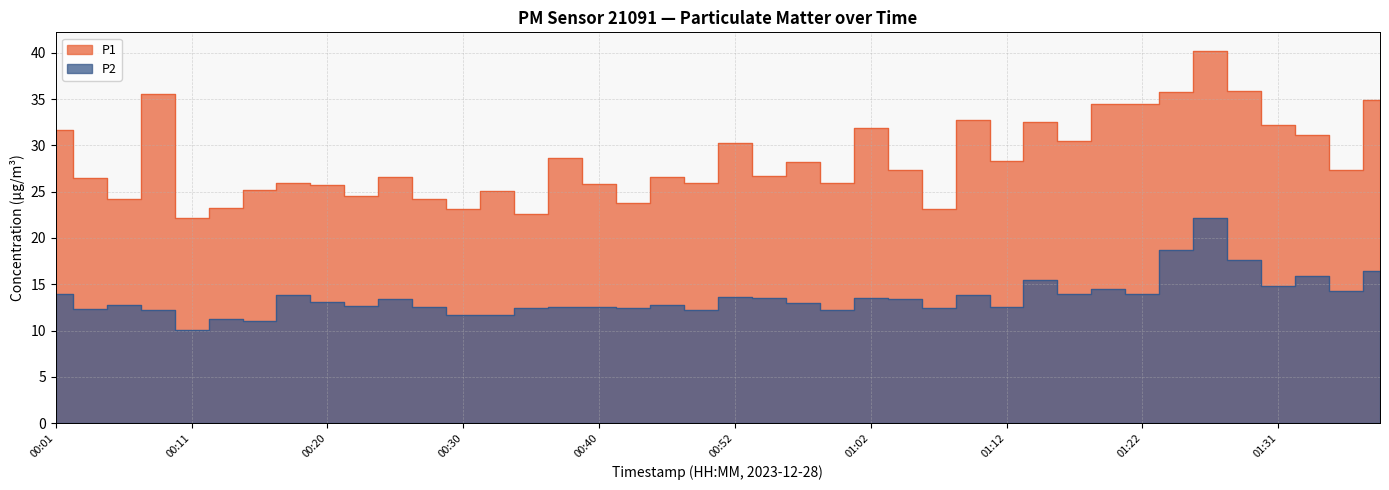

Which series has the largest range (max minus min)?

P1